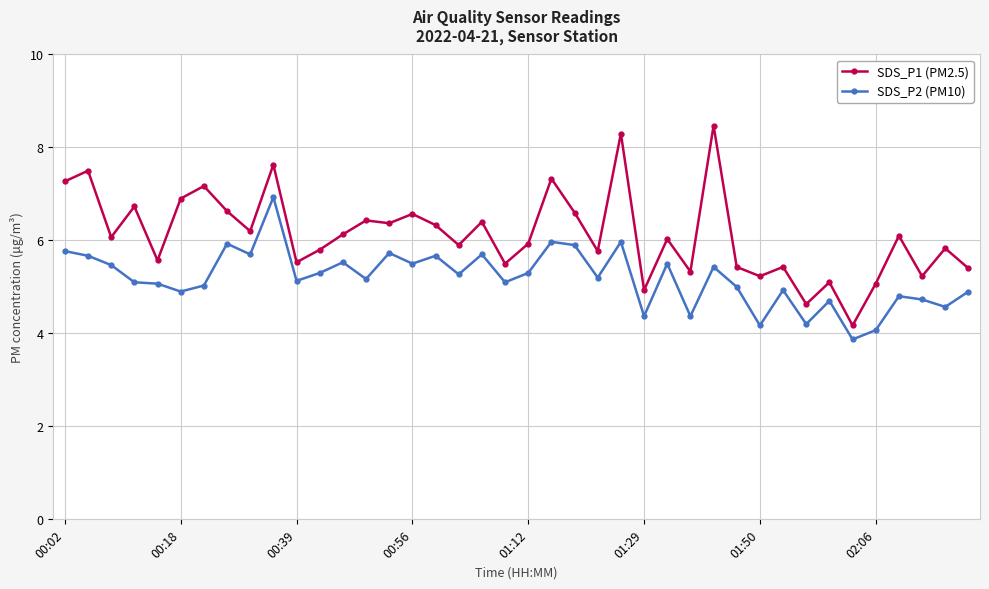

What is the value of the SDS_P2 (PM10) point at the 37th from the left?

4.8